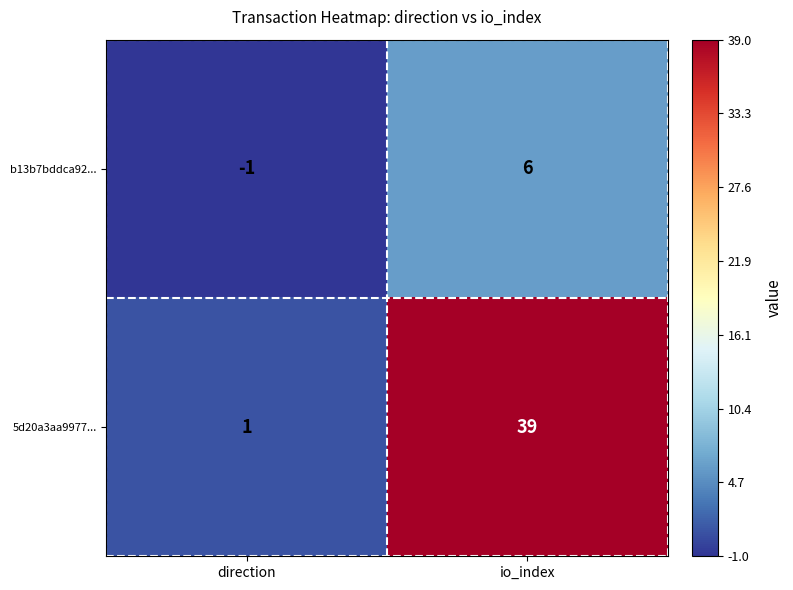

Which label corresponds to the largest value in the chart?

io_index